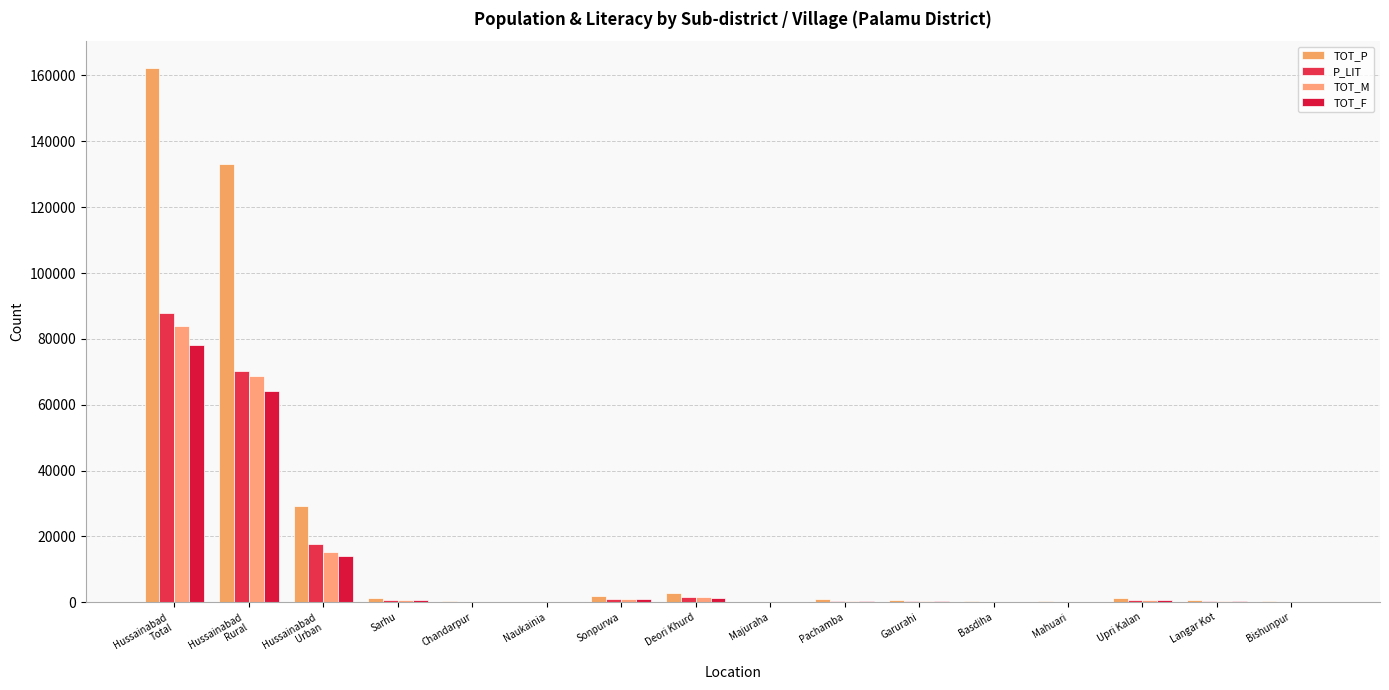

Count the number of data series in this chart.

4